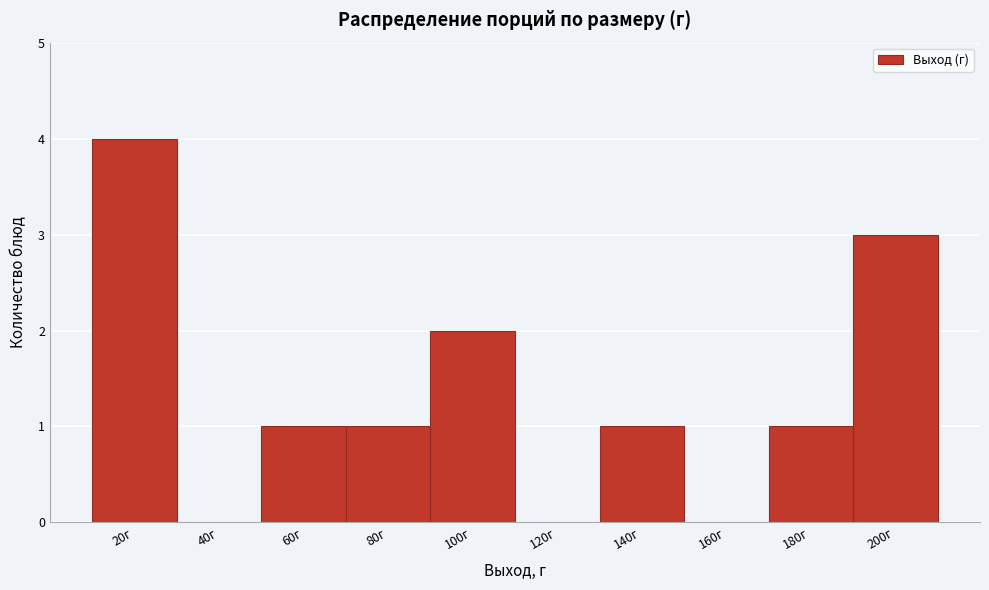

Reading left to right, list all the values displayed in this chart.

20г=4	40г=0	60г=1	80г=1	100г=2	120г=0	140г=1	160г=0	180г=1	200г=3